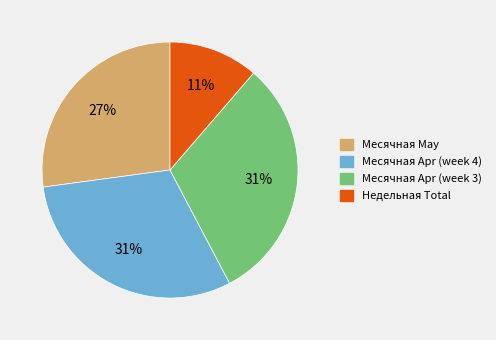

To the nearest percent, what is the average slice percentage?

25%